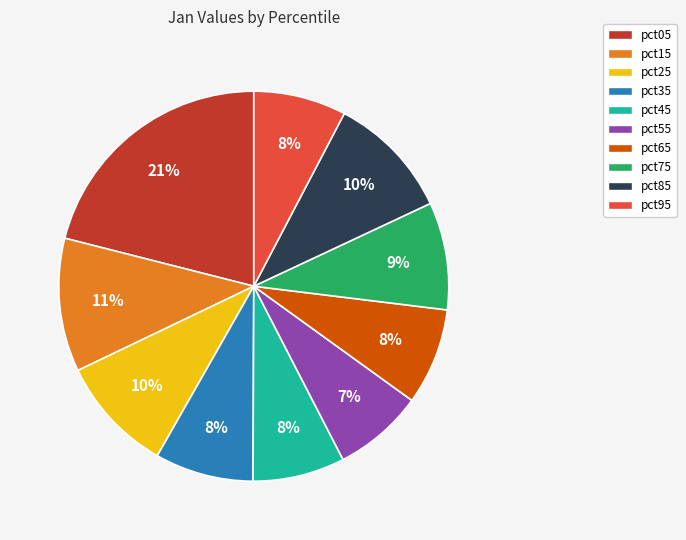

To the nearest percent, what portion does pct45 represent?

8%